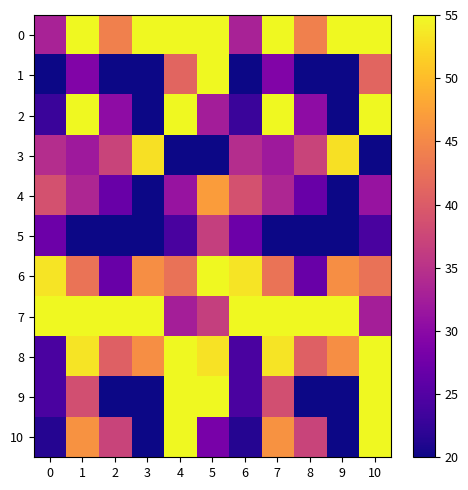

Reading left to right, transcribe all the data shown in this chart.

0: 0=33.0	1=74.6	2=44.1	3=64.0	4=66.5	5=58.8	6=33.0	7=74.6	8=44.1	9=64.0	10=66.5
1: 0=20.0	1=29.0	2=20.0	3=20.0	4=41.2	5=57.4	6=20.0	7=29.0	8=20.0	9=20.0	10=41.2
2: 0=22.9	1=55.3	2=30.3	3=20.0	4=75.0	5=32.5	6=22.9	7=55.3	8=30.3	9=20.0	10=75.0
3: 0=34.5	1=31.9	2=37.2	3=53.0	4=20.0	5=20.0	6=34.5	7=31.9	8=37.2	9=53.0	10=20.0
4: 0=38.8	1=33.5	2=26.9	3=20.0	4=31.3	5=47.0	6=38.8	7=33.5	8=26.9	9=20.0	10=31.3
5: 0=27.2	1=20.0	2=20.0	3=20.0	4=24.2	5=36.6	6=27.2	7=20.0	8=20.0	9=20.0	10=24.2
6: 0=53.3	1=42.8	2=26.9	3=45.7	4=42.6	5=75.0	6=53.3	7=42.8	8=26.9	9=45.7	10=42.6
7: 0=75.0	1=75.0	2=75.0	3=75.0	4=32.7	5=36.6	6=75.0	7=75.0	8=75.0	9=75.0	10=32.7
8: 0=24.3	1=53.2	2=40.6	3=45.7	4=67.9	5=53.2	6=24.3	7=53.2	8=40.6	9=45.7	10=67.9
9: 0=24.3	1=38.5	2=20.0	3=20.0	4=55.3	5=57.4	6=24.3	7=38.5	8=20.0	9=20.0	10=55.3
10: 0=21.4	1=46.1	2=37.2	3=20.0	4=60.9	5=28.3	6=21.4	7=46.1	8=37.2	9=20.0	10=60.9